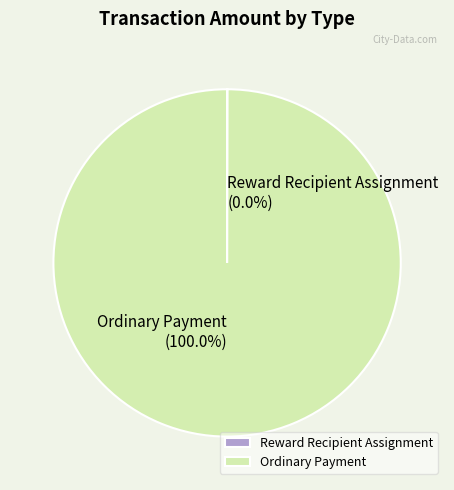

To the nearest percent, what is the average slice percentage?

50%